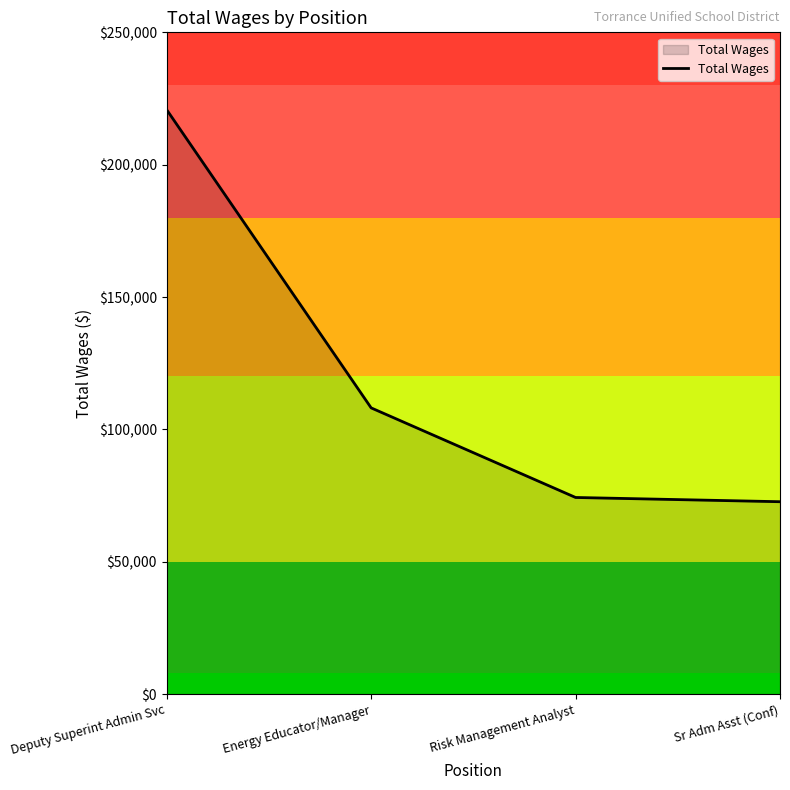

What is the approximate value at Energy Educator/Manager?

108122